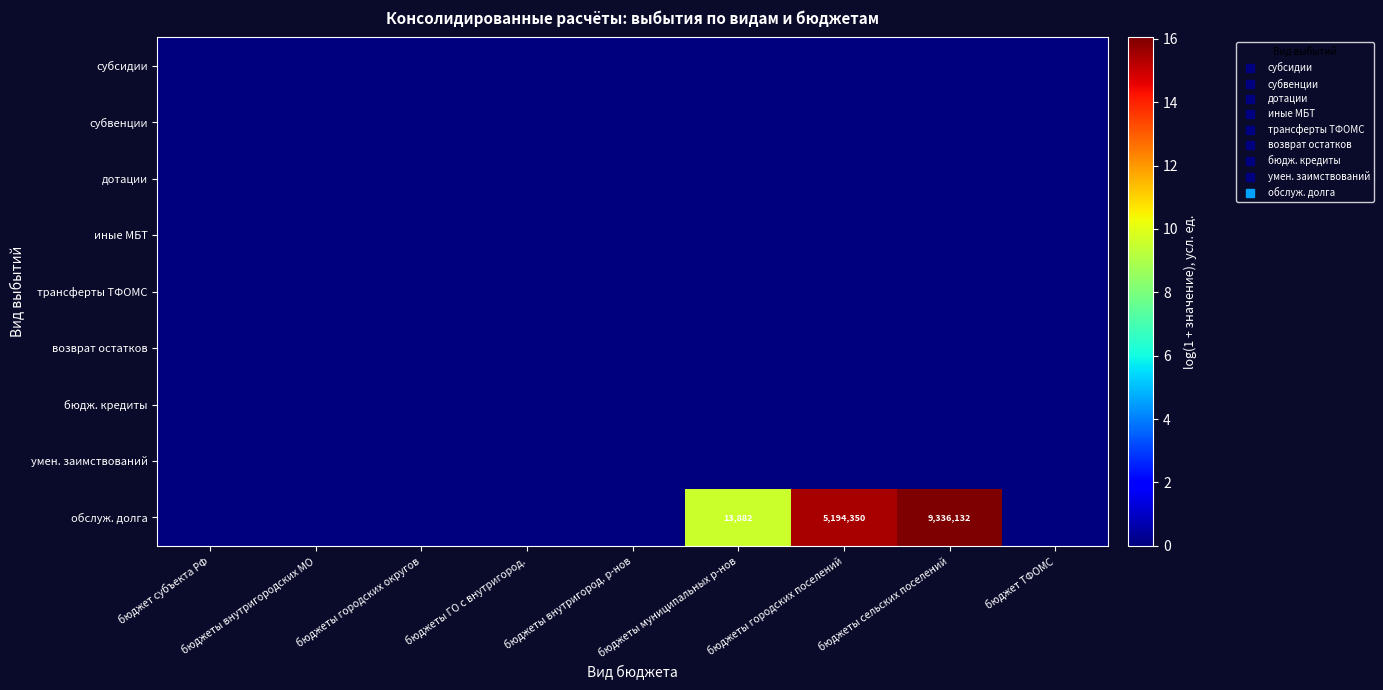

Which category has the highest value in the умен. заимствований series?

бюджет субъекта РФ